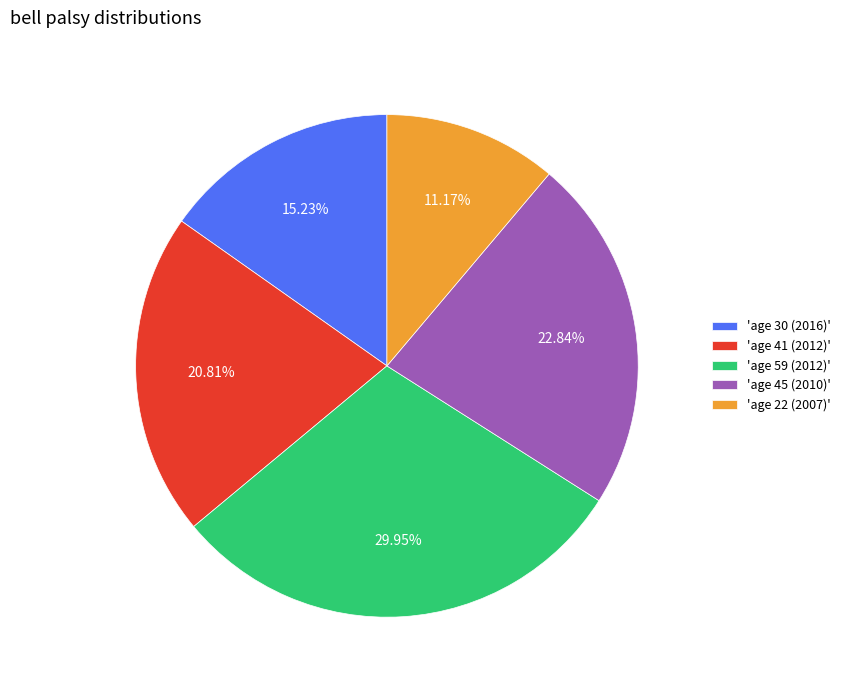

Is there a majority slice in this chart?

No